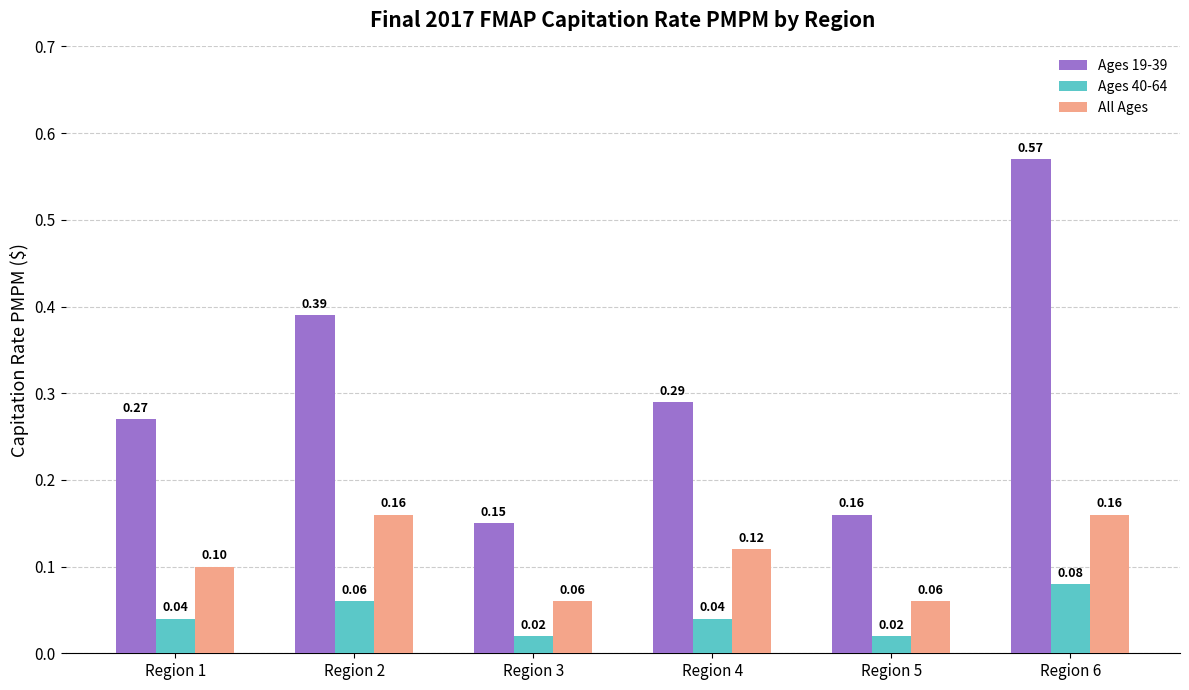

List the labels in order of Ages 19-39 value, largest first.

Region 6, Region 2, Region 4, Region 1, Region 5, Region 3